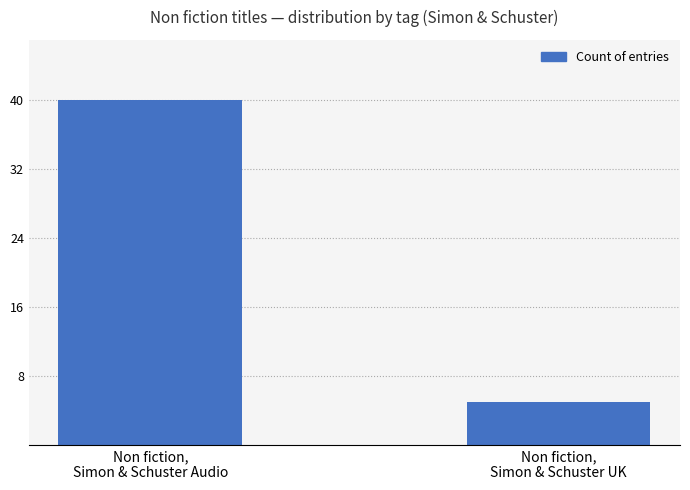

Rank the categories by value from highest to lowest.

Non fiction,
Simon & Schuster Audio, Non fiction,
Simon & Schuster UK